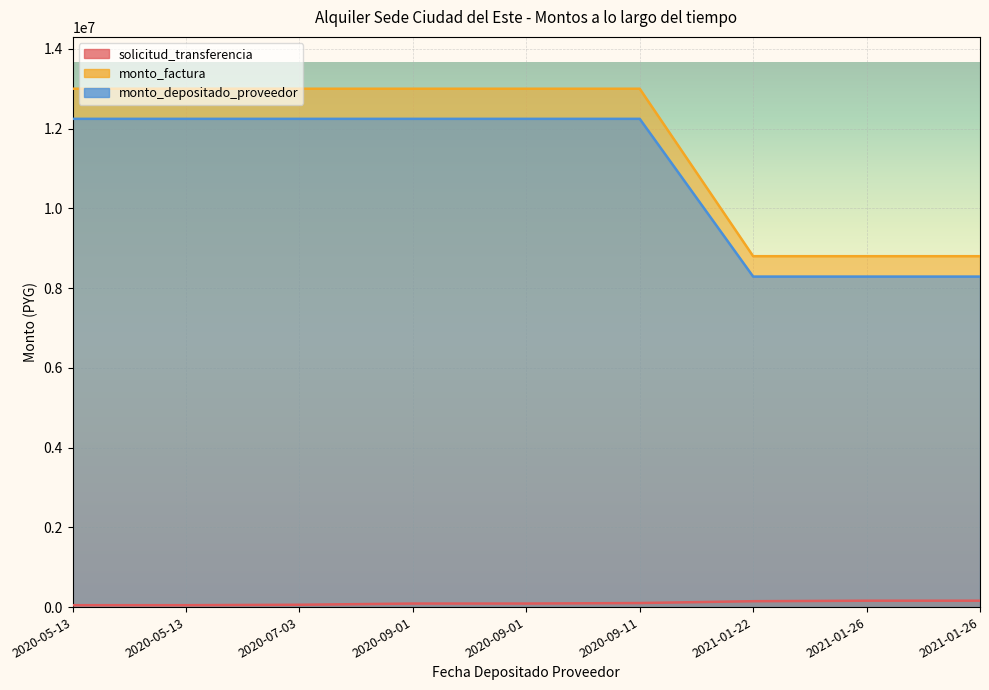

Reading left to right, extract all data points from this chart.

solicitud_transferencia: 2020-05-13=47524	2020-05-13=47524	2020-07-03=58429	2020-09-01=88793	2020-09-01=88808	2020-09-11=101461	2021-01-22=147669	2021-01-26=160037	2021-01-26=160037
monto_factura: 2020-05-13=13000000	2020-05-13=13000000	2020-07-03=13000000	2020-09-01=13000000	2020-09-01=13000000	2020-09-11=13000000	2021-01-22=8800000	2021-01-26=8800000	2021-01-26=8800000
monto_depositado_proveedor: 2020-05-13=12245055	2020-05-13=12245055	2020-07-03=12245055	2020-09-01=12245055	2020-09-01=12245055	2020-09-11=12245055	2021-01-22=8288960	2021-01-26=8288960	2021-01-26=8288960